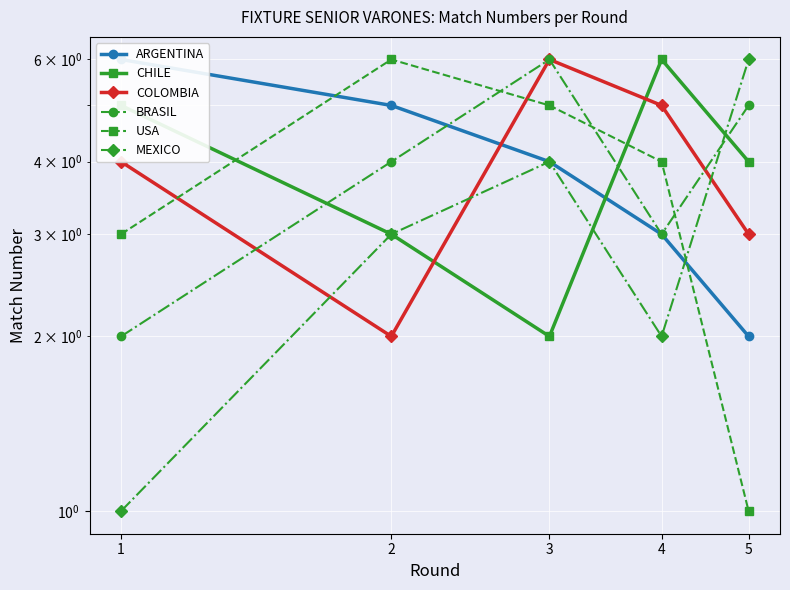

Which series has the largest total across all categories?

ARGENTINA